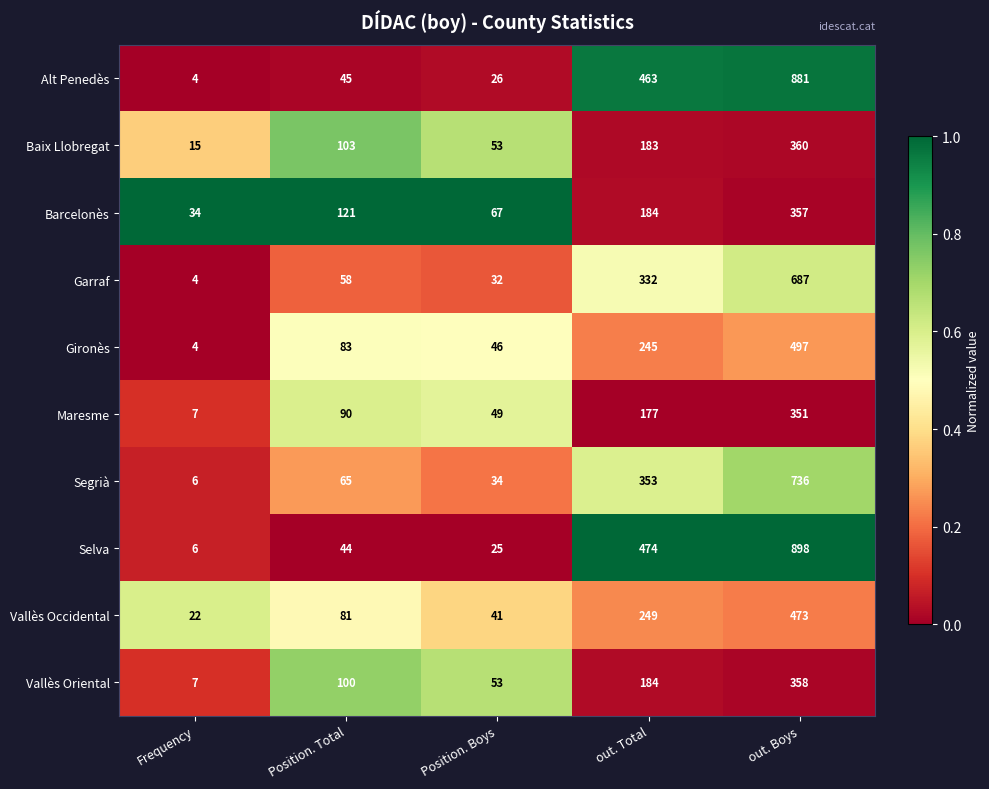

Is it true that Gironès equals 83 at Position. Total?

True